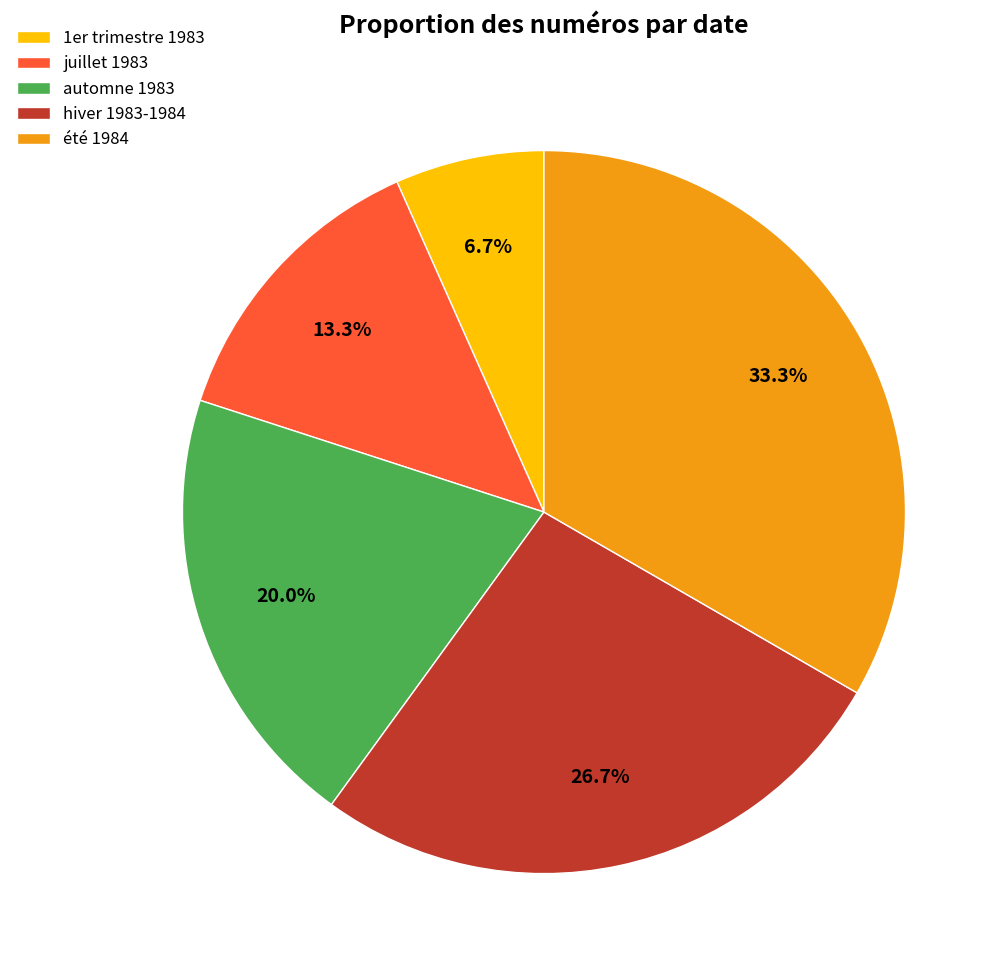

Does automne 1983 account for over 50% of the chart?

No